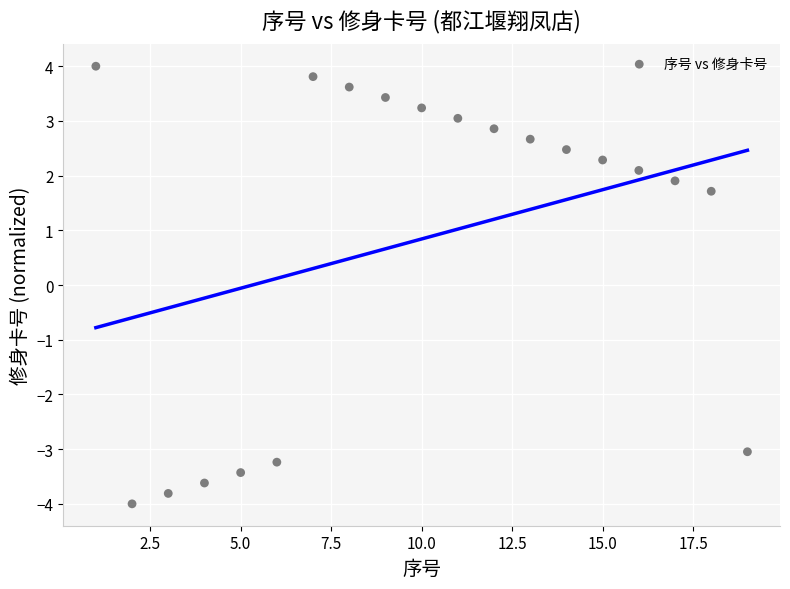

What Y value in the scatter plot is closest to 0?

1.7